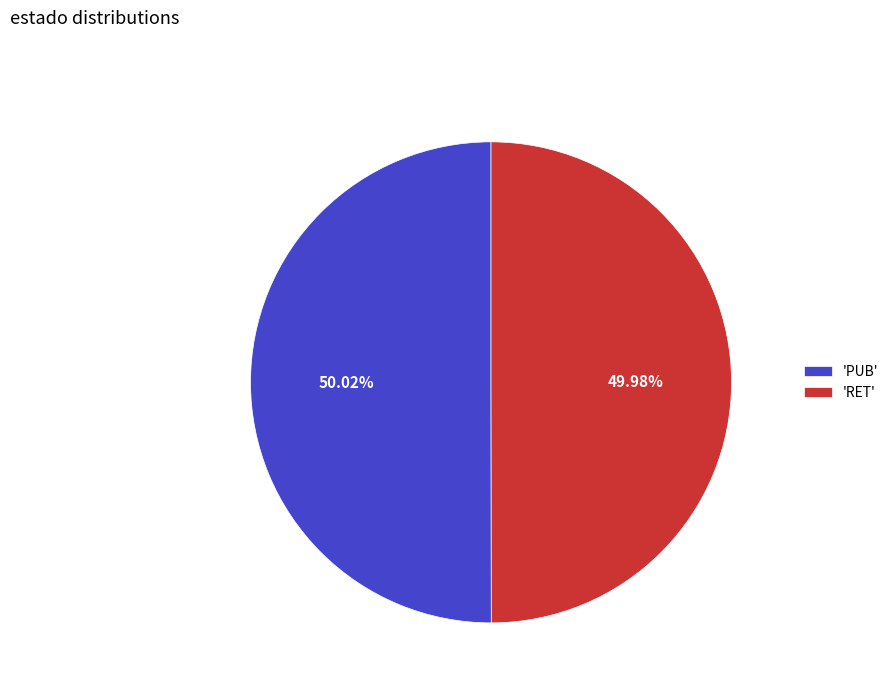

Approximately how many times larger is the value at 'RET' compared to 'PUB'?

1.0